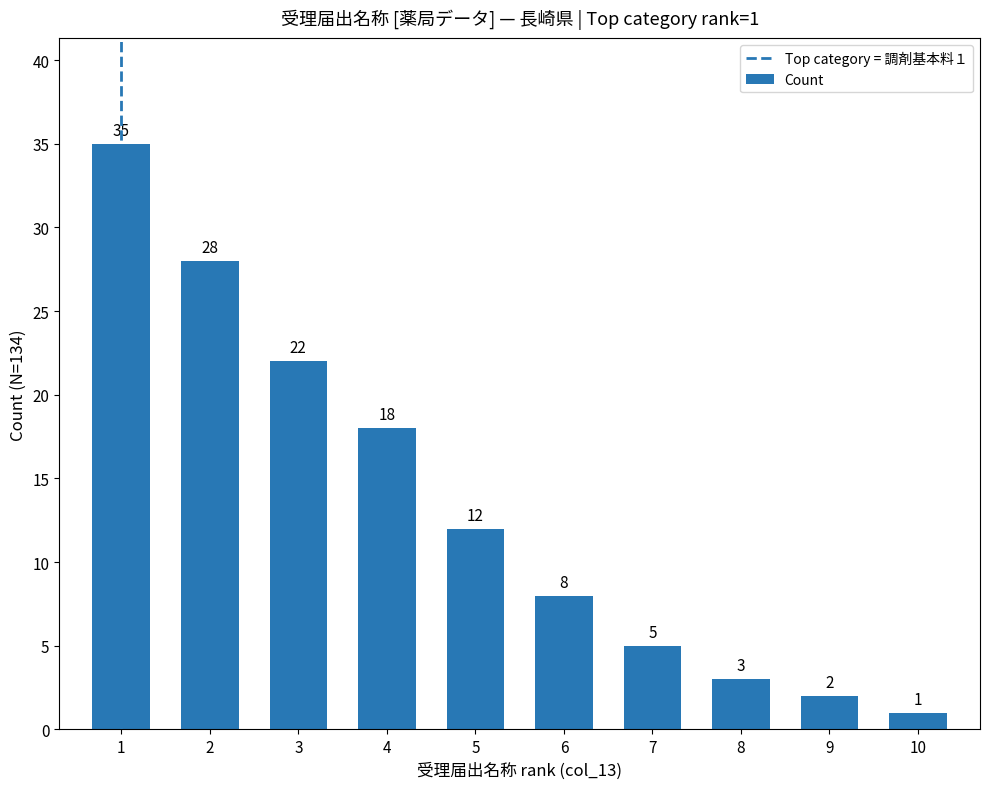

What is the value of the 9th bar from the left?

2